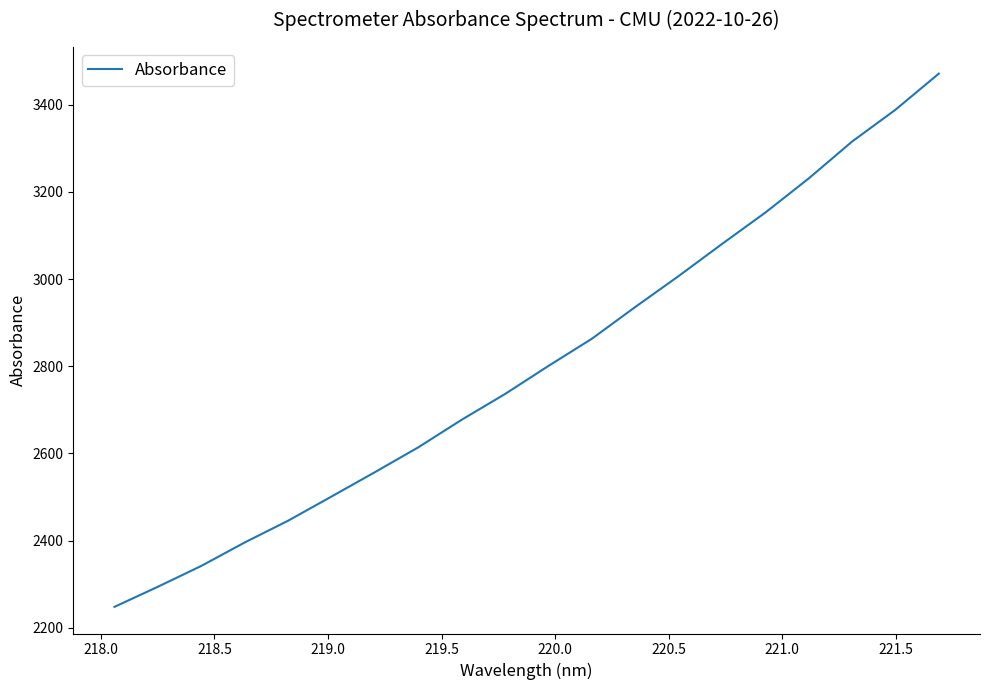

What is the greatest value displayed?

3471.7